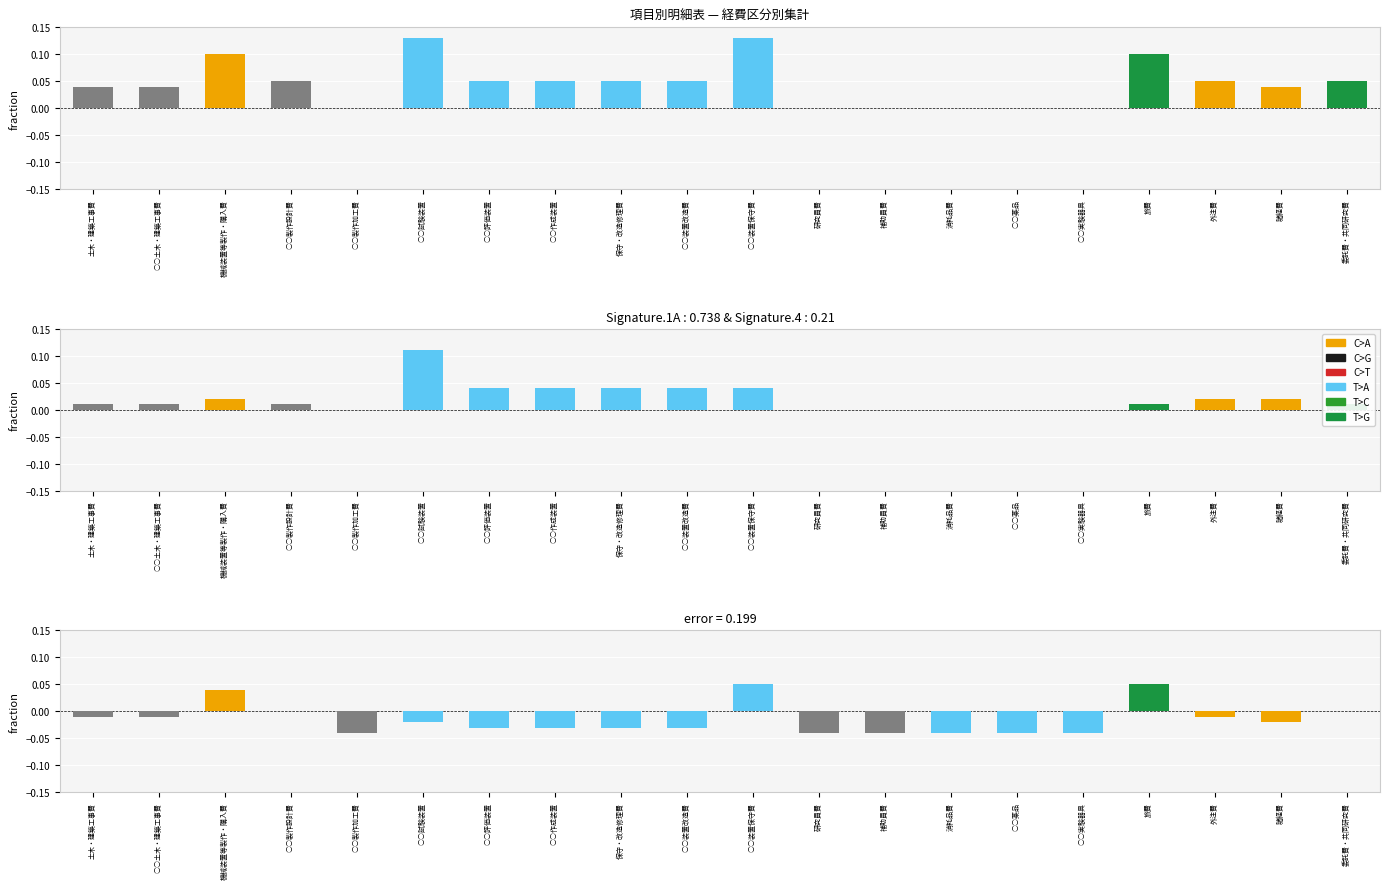

How many categories are shown in the chart?

20